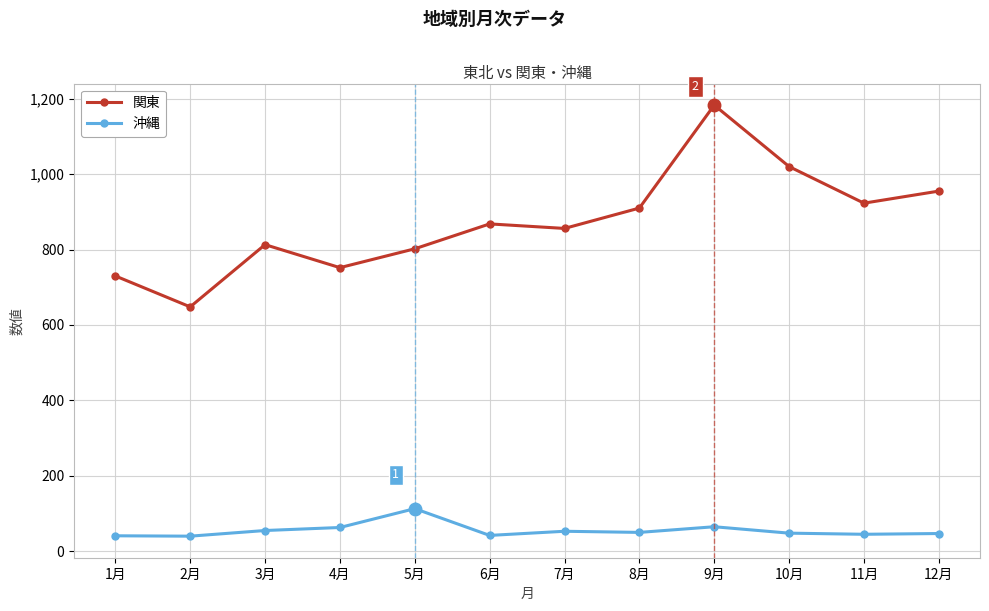

True or false: 沖縄 and 関東 intersect in this chart.

False